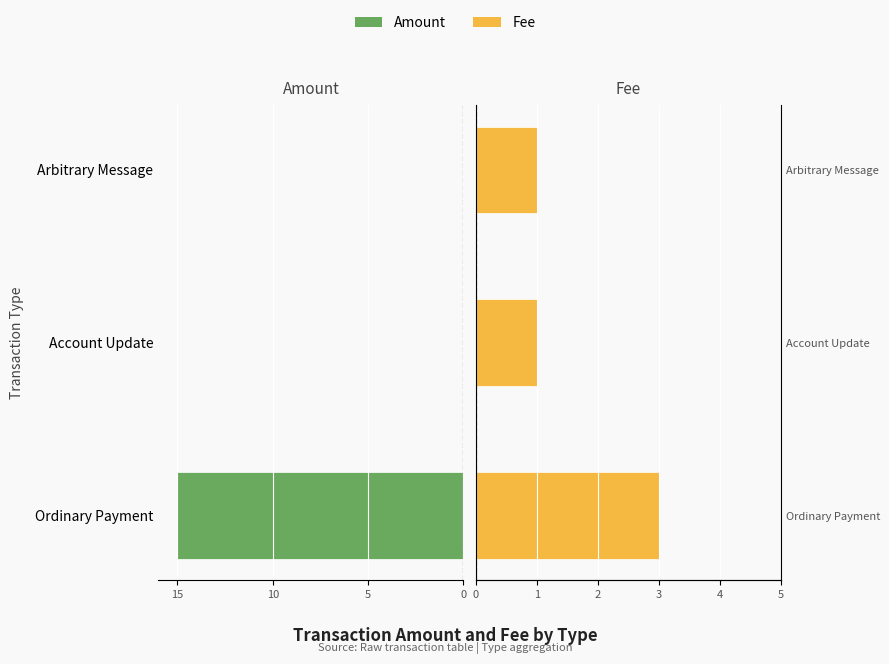

Reading left to right, transcribe all the data shown in this chart.

Amount: -15	0	0
Fee: 3	1	1